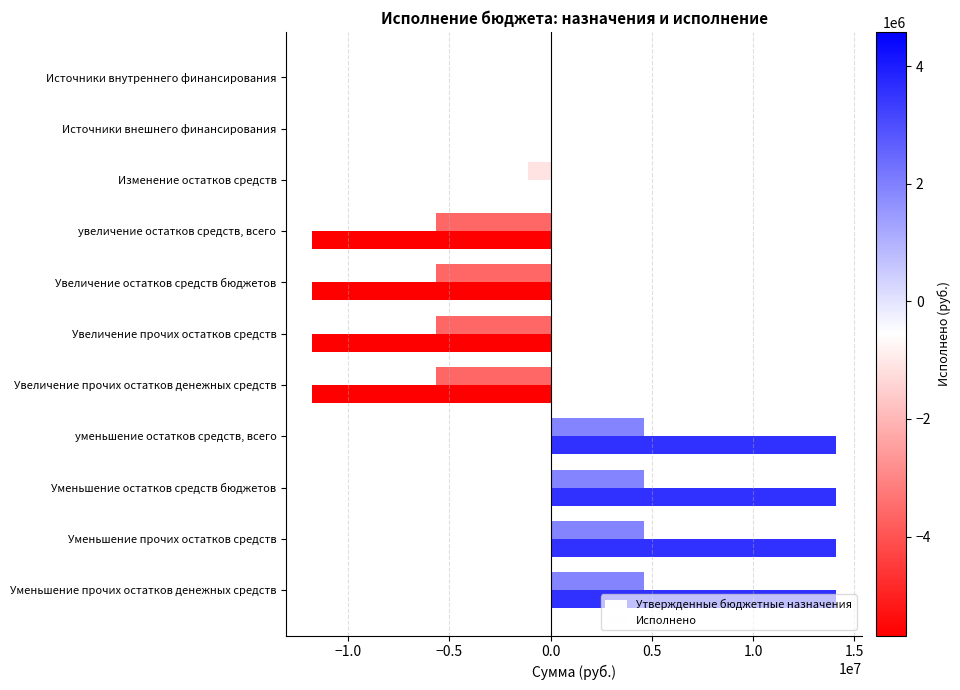

What is the difference between the maximum and minimum values in the Исполнено series?

10269968.9